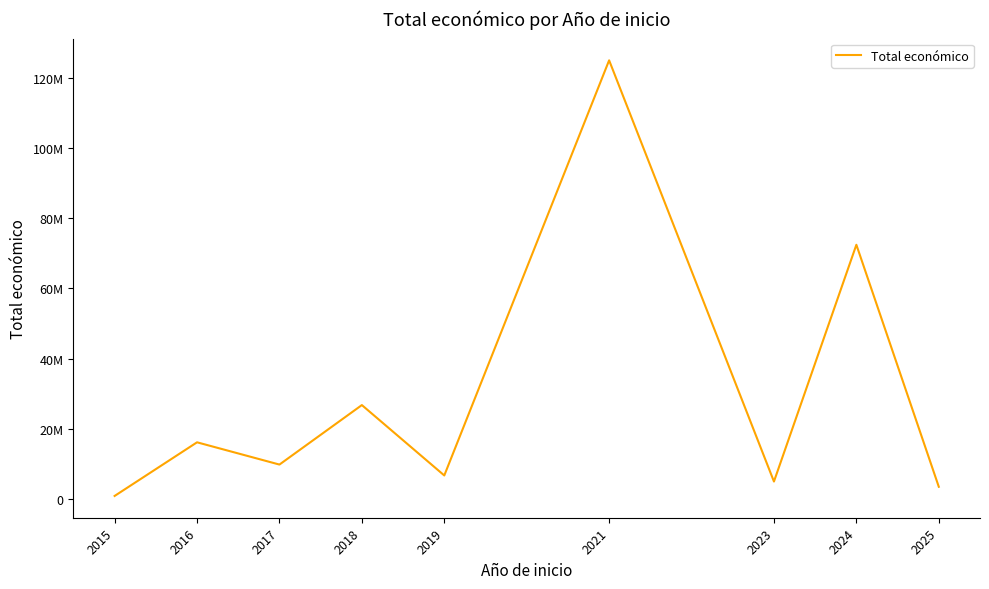

What is the difference between the second highest and minimum values?

71499177